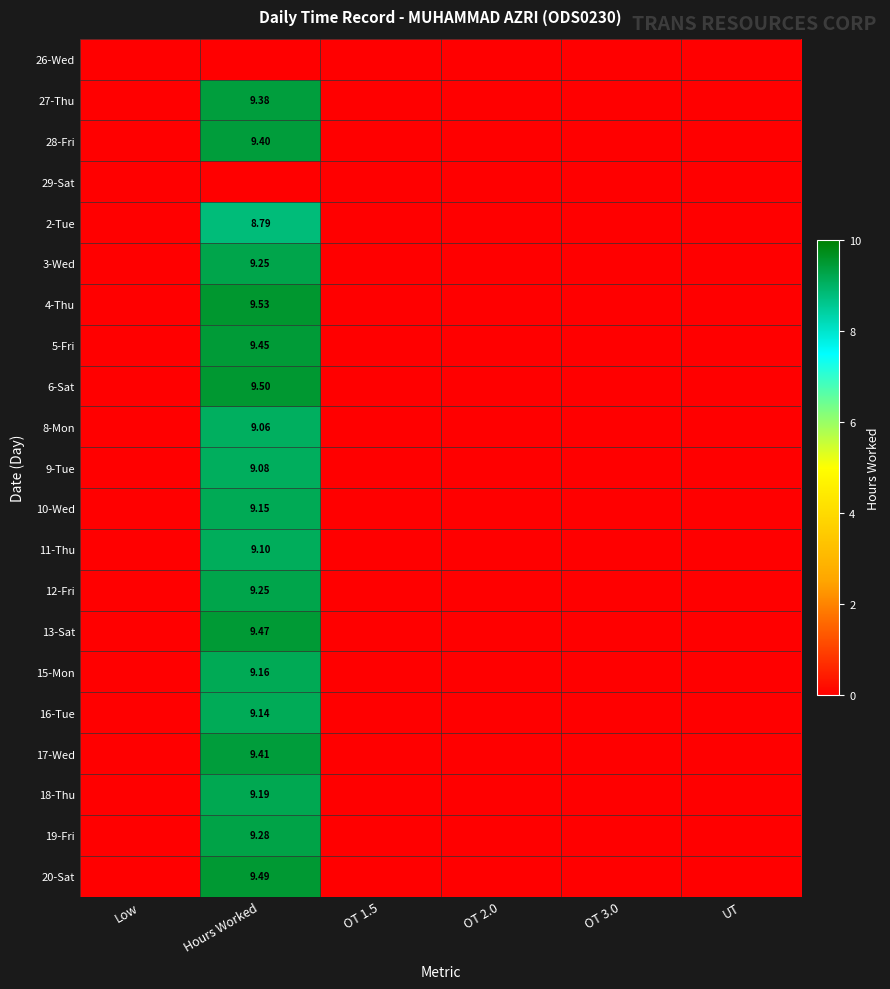

List the series in order of their peak value, highest first.

4-Thu, 6-Sat, 20-Sat, 13-Sat, 5-Fri, 17-Wed, 28-Fri, 27-Thu, 19-Fri, 3-Wed, 12-Fri, 18-Thu, 15-Mon, 10-Wed, 16-Tue, 11-Thu, 9-Tue, 8-Mon, 2-Tue, 26-Wed, 29-Sat